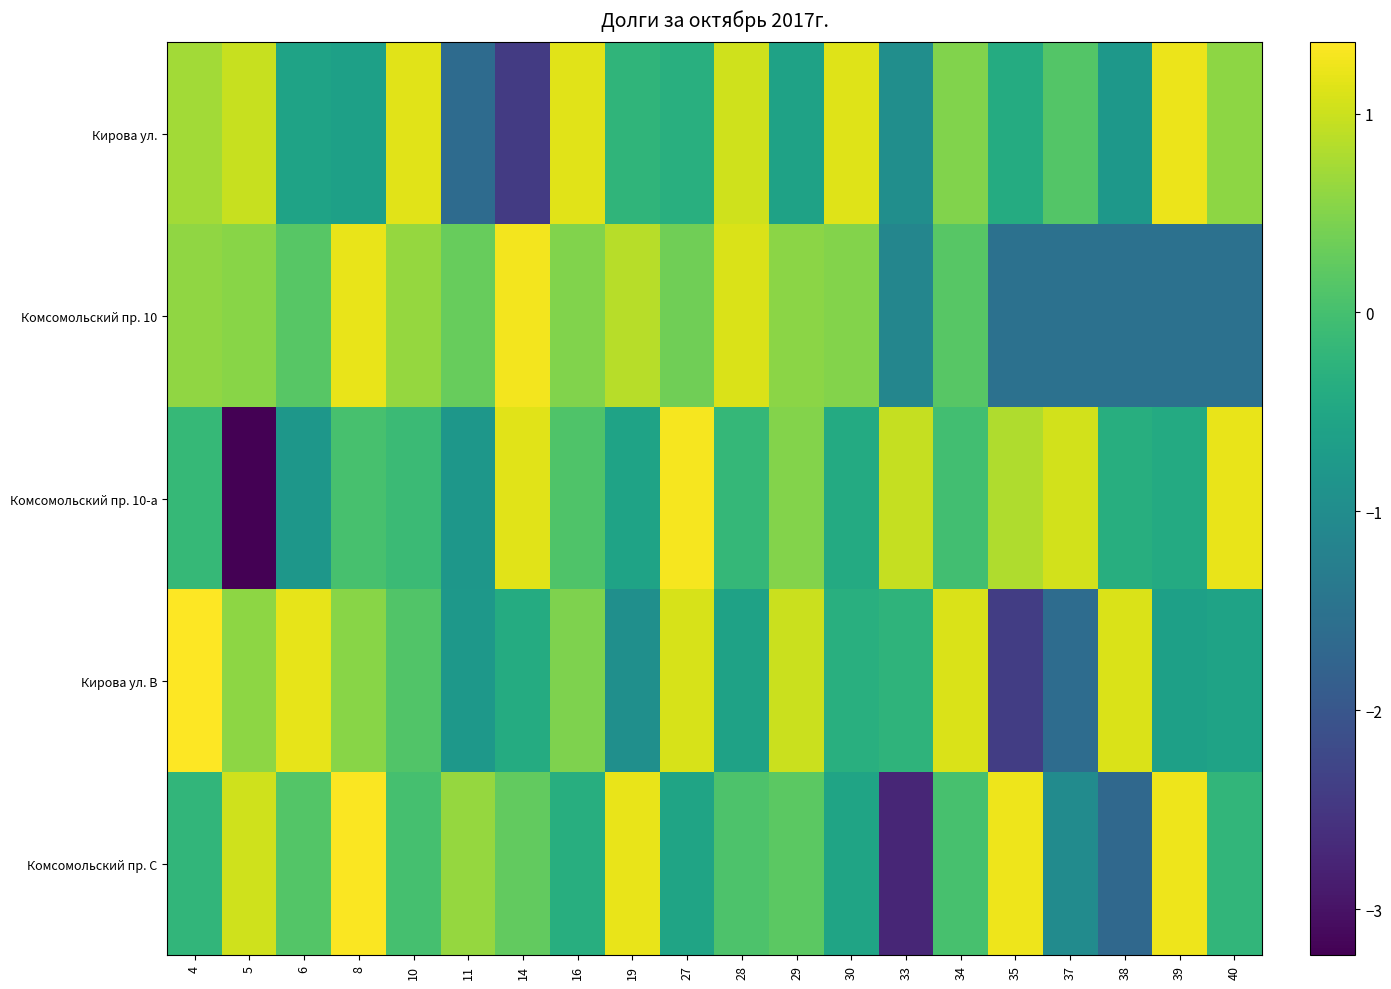

Reading left to right, extract all data points from this chart.

Кирова ул.: 4=0.7	5=1.0	6=-0.6	8=-0.6	10=1.1	11=-1.6	14=-2.4	16=1.1	19=-0.2	27=-0.3	28=1.0	29=-0.6	30=1.1	33=-1.0	34=0.5	35=-0.4	37=0.1	38=-0.8	39=1.2	40=0.6
Комсомольский пр. 10: 4=0.6	5=0.5	6=0.2	8=1.2	10=0.6	11=0.3	14=1.3	16=0.5	19=0.9	27=0.4	28=1.1	29=0.6	30=0.5	33=-1.1	34=0.2	35=-1.5	37=-1.5	38=-1.5	39=-1.5	40=-1.5
Комсомольский пр. 10-а: 4=-0.2	5=-3.2	6=-0.8	8=0.0	10=-0.1	11=-0.8	14=1.2	16=0.1	19=-0.6	27=1.3	28=-0.2	29=0.5	30=-0.4	33=1.0	34=-0.0	35=0.8	37=1.0	38=-0.4	39=-0.4	40=1.2
Кирова ул. B: 4=1.4	5=0.6	6=1.2	8=0.5	10=0.1	11=-0.8	14=-0.4	16=0.5	19=-1.0	27=1.1	28=-0.6	29=1.0	30=-0.3	33=-0.2	34=1.1	35=-2.4	37=-1.6	38=1.1	39=-0.6	40=-0.6
Комсомольский пр. C: 4=-0.2	5=1.0	6=0.1	8=1.3	10=0.0	11=0.6	14=0.2	16=-0.3	19=1.2	27=-0.6	28=0.1	29=0.2	30=-0.6	33=-2.7	34=0.0	35=1.2	37=-1.0	38=-1.7	39=1.2	40=-0.2